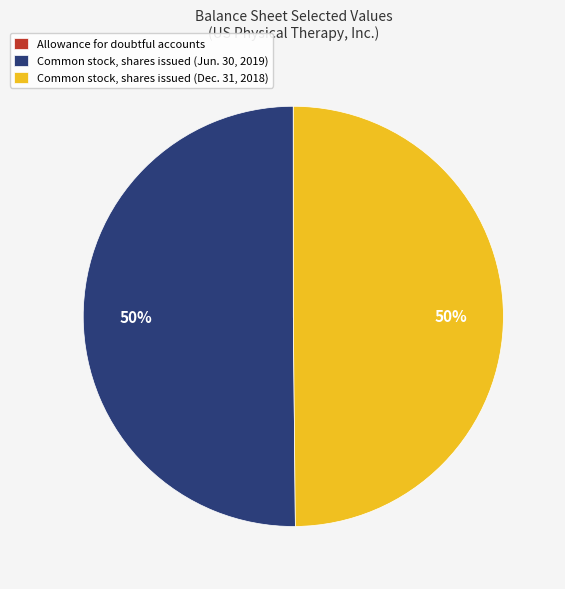

Is the sum of Common stock, shares issued (Dec. 31, 2018) and Common stock, shares issued (Jun. 30, 2019) greater than half?

Yes